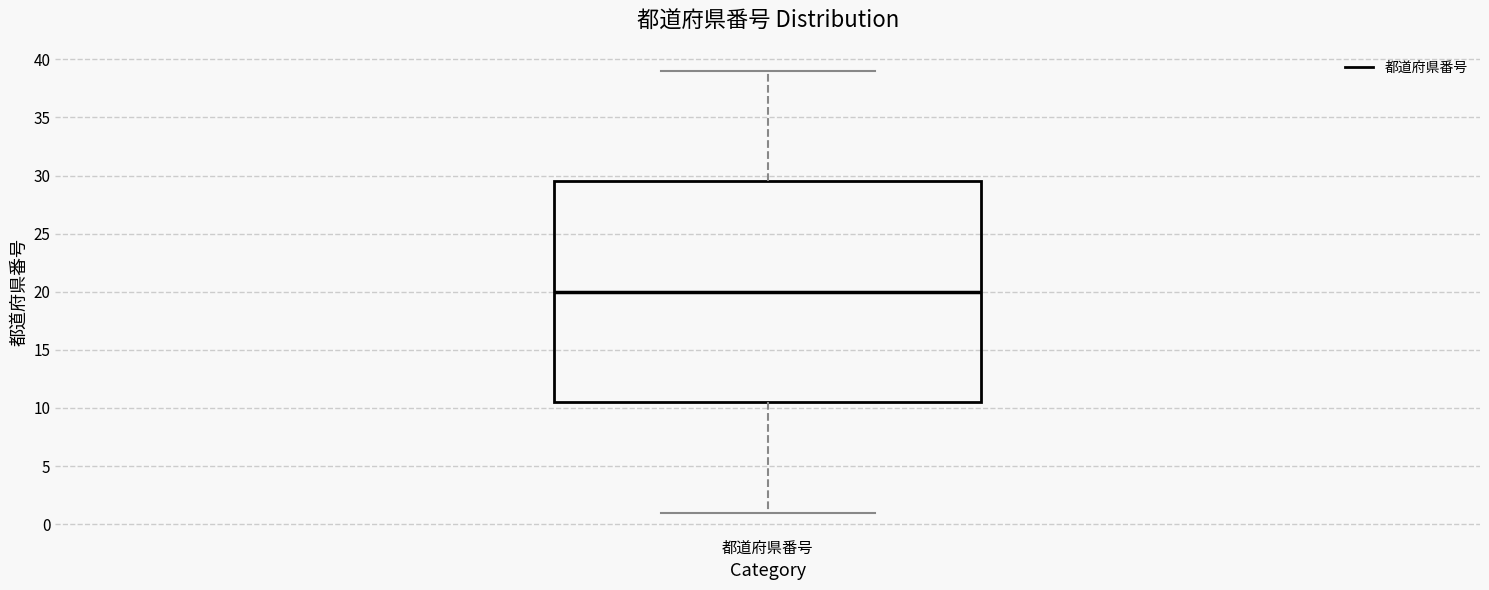

Where does the median line of the box for 都道府県番号 sit on the y-axis? The values are not printed on the chart, so give them approximately, as read against the axis.

20.0